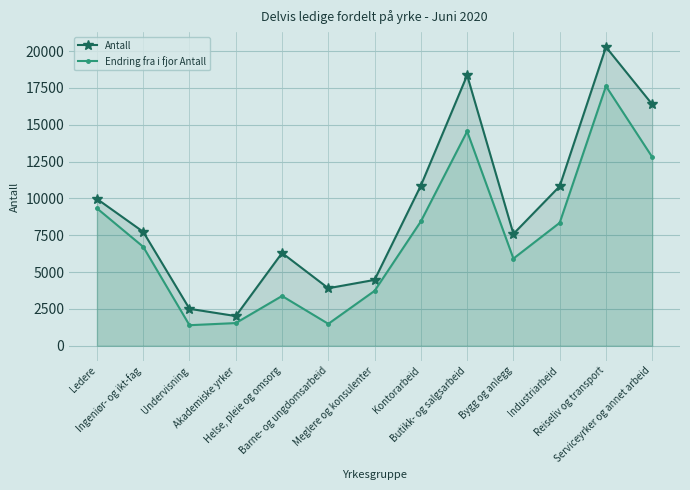

At how many categories does at least one series exceed 15300?

3